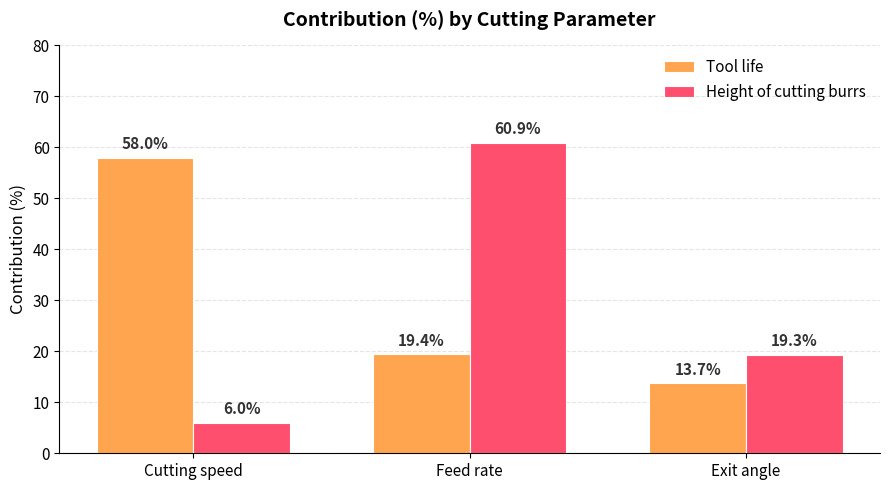

Which series has the largest range (max minus min)?

Height of cutting burrs